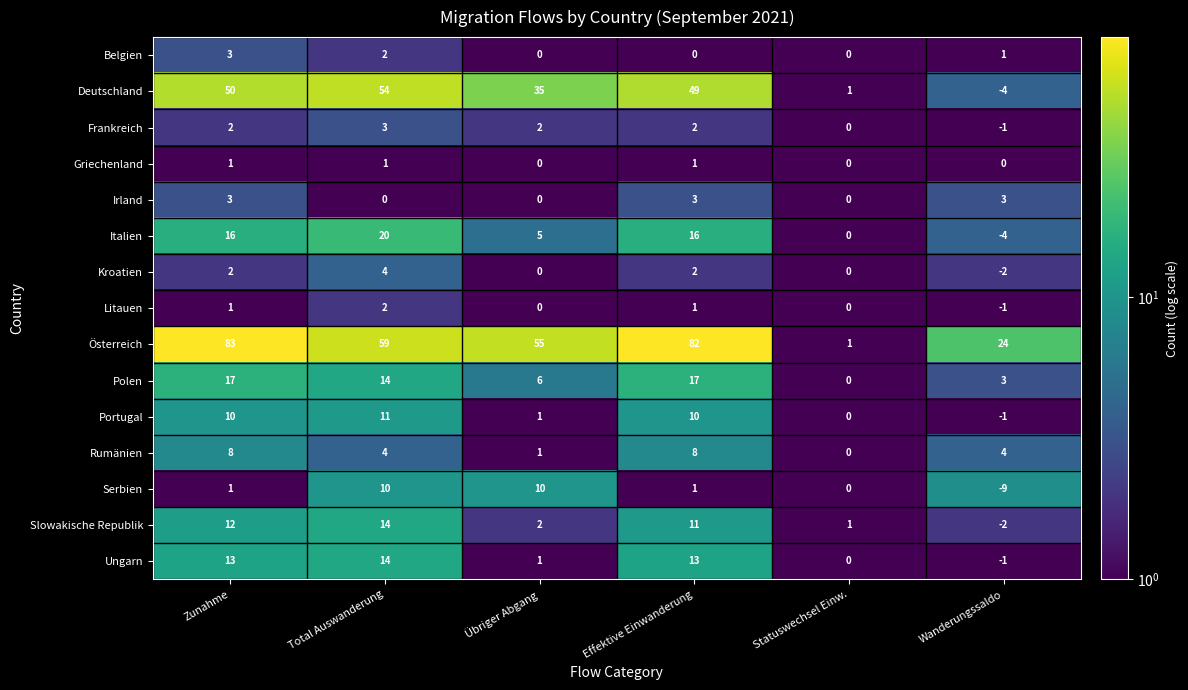

What is the greatest value displayed?

83